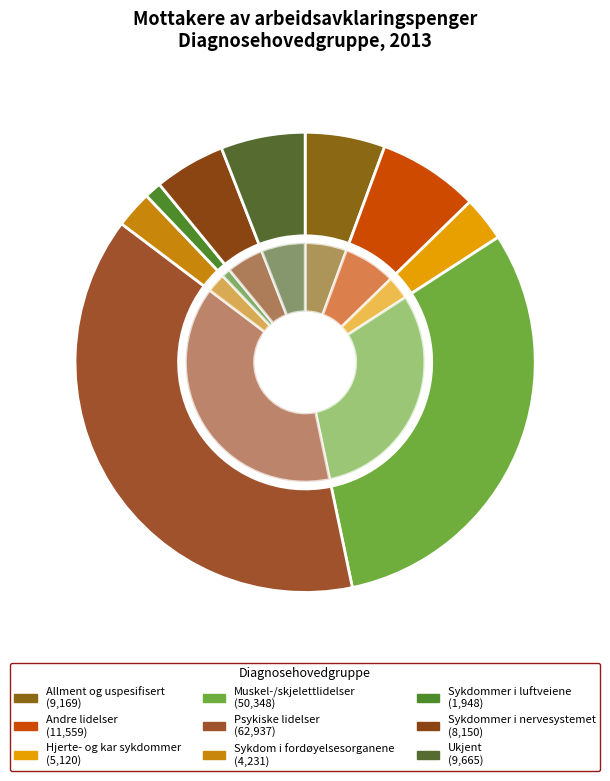

Which category has the smallest portion of the pie?

Sykdommer i luftveiene